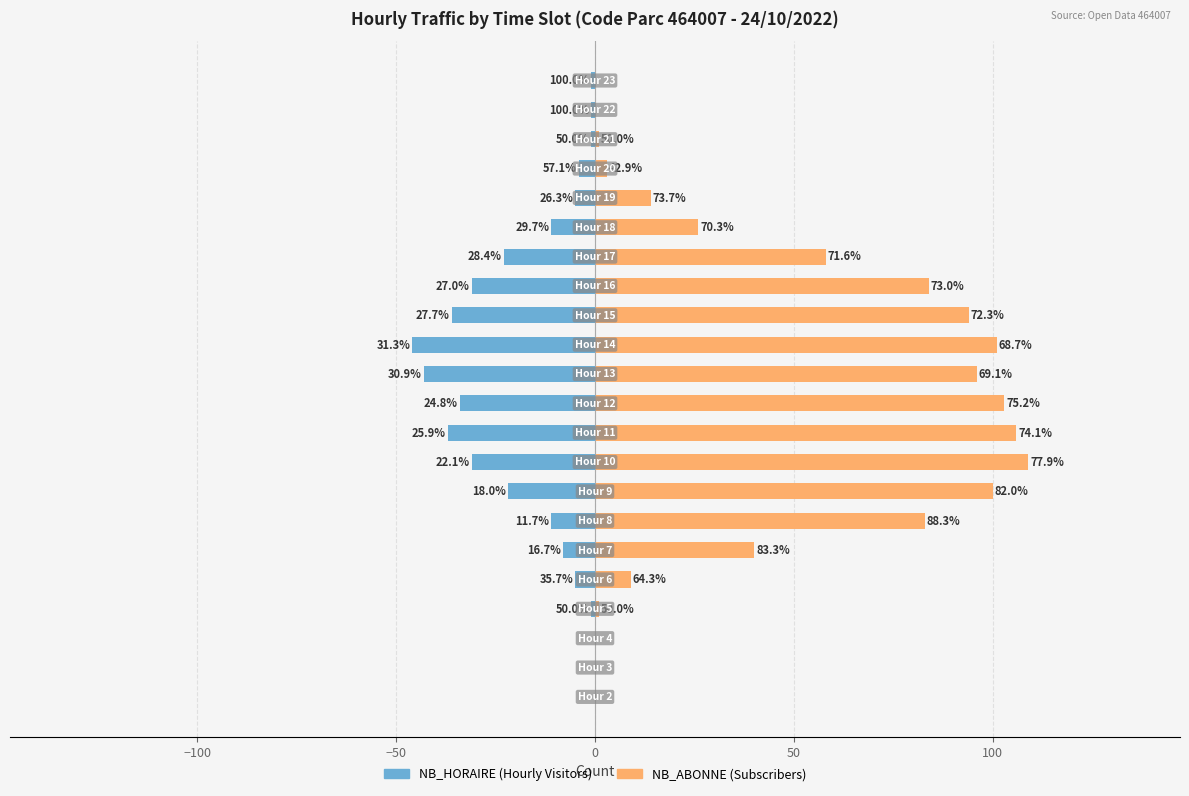

How many series are shown in this chart?

2